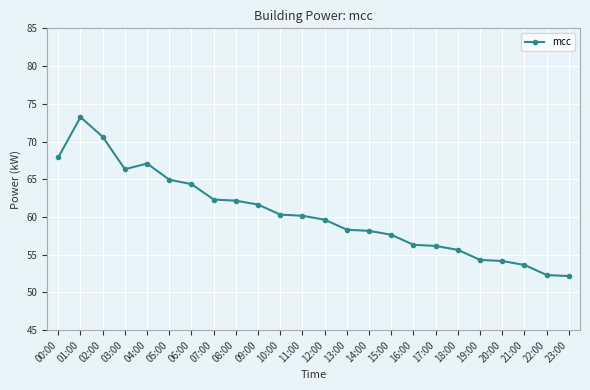

Which category has the highest value across all series?

01:00